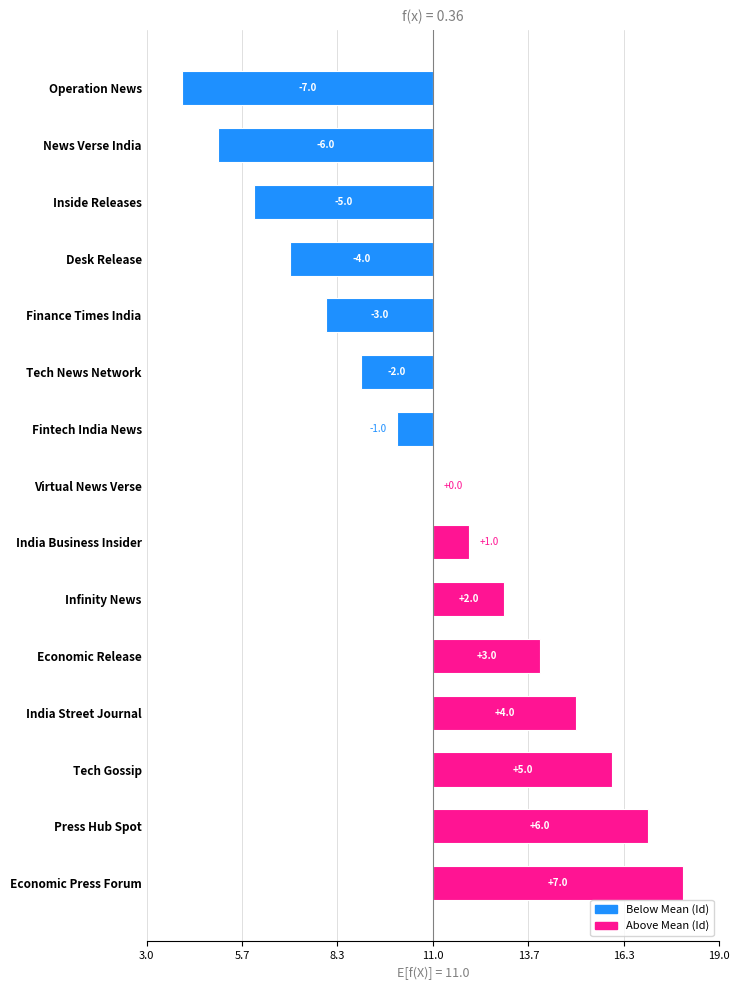

Read the value at Inside Releases.

-5